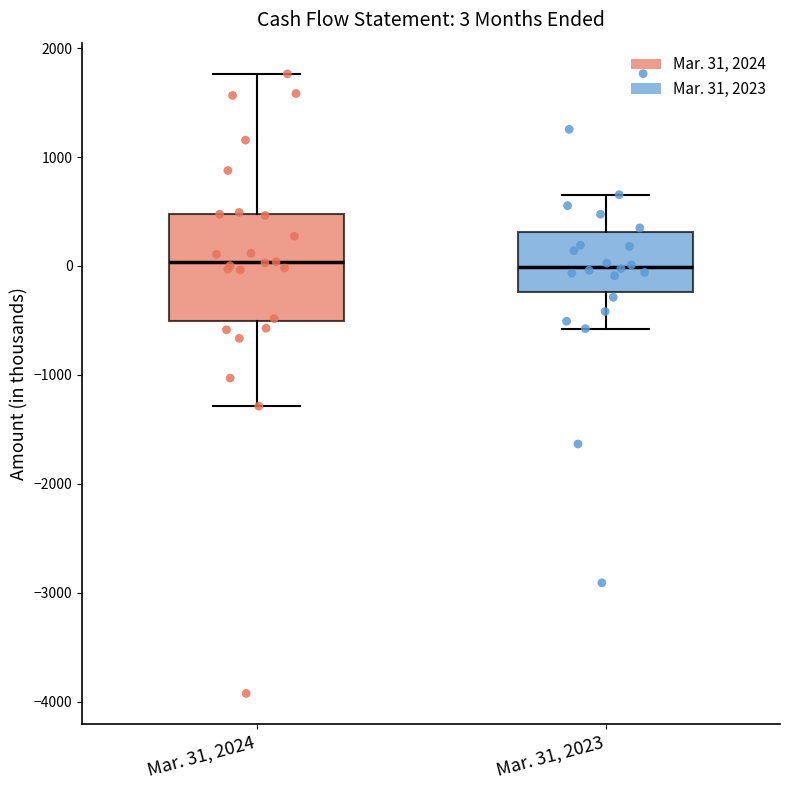

Comparing the boxes themselves (not the whiskers), which one is the tallest?

Mar. 31, 2024